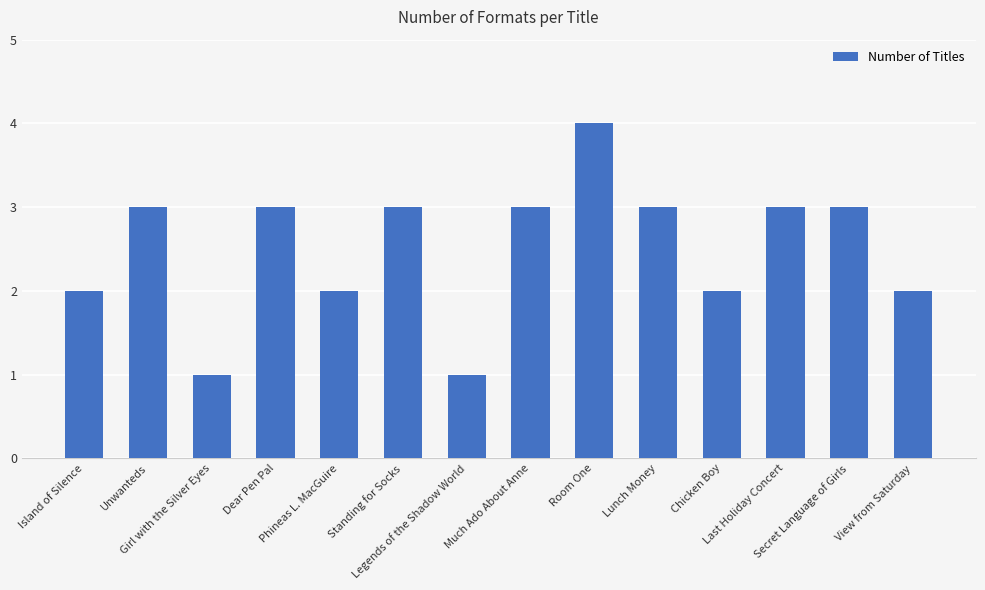

What is the maximum value shown in the chart?

4